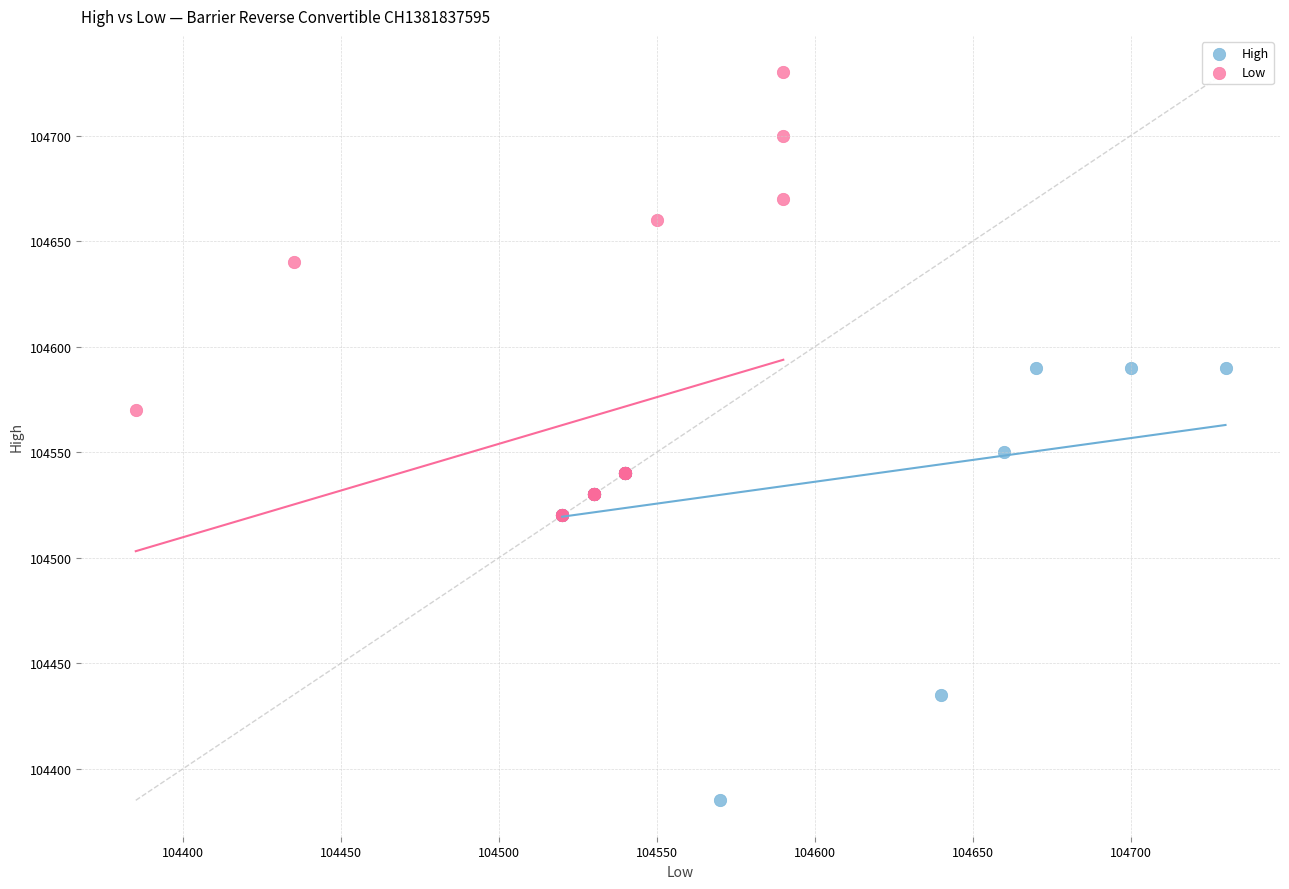

Which series has the largest Y range (max minus min)?

Low